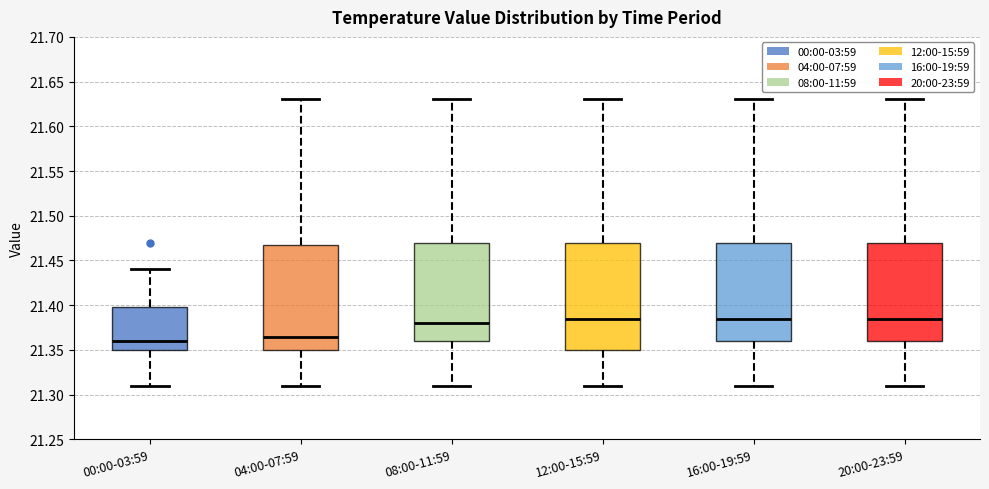

Reading left to right, transcribe this box plot: for each box, give where its median line is, the range the box spans, and where its two whiskers end, as read against the y-axis. The values are not printed on the chart, so give them approximately, as read against the axis.

00:00-03:59: median 21.360, box 21.350 to 21.400, whiskers 21.310 to 21.440
04:00-07:59: median 21.365, box 21.350 to 21.470, whiskers 21.310 to 21.630
08:00-11:59: median 21.380, box 21.360 to 21.470, whiskers 21.310 to 21.630
12:00-15:59: median 21.385, box 21.350 to 21.470, whiskers 21.310 to 21.630
16:00-19:59: median 21.385, box 21.360 to 21.470, whiskers 21.310 to 21.630
20:00-23:59: median 21.385, box 21.360 to 21.470, whiskers 21.310 to 21.630